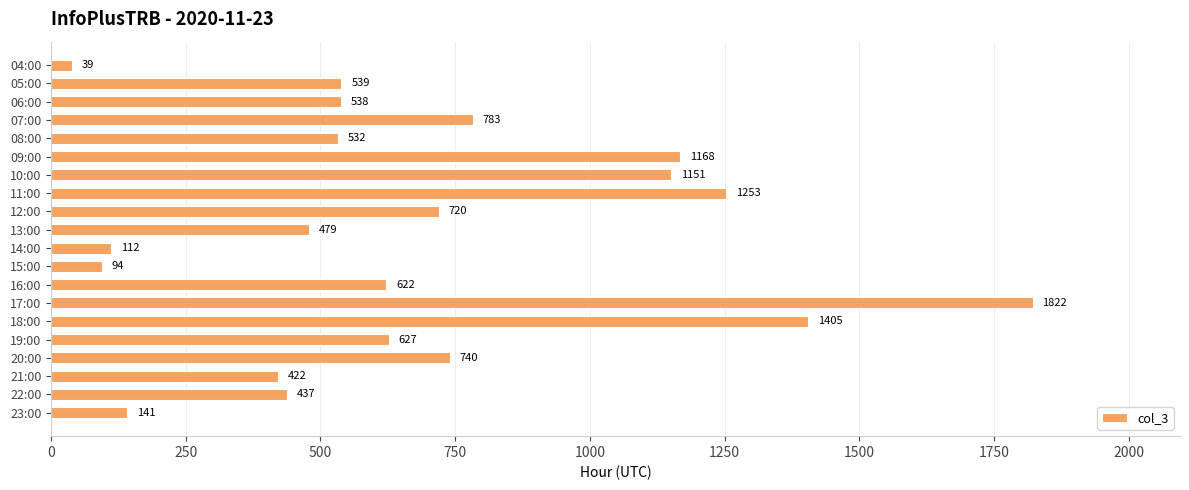

What is the greatest value displayed?

1822